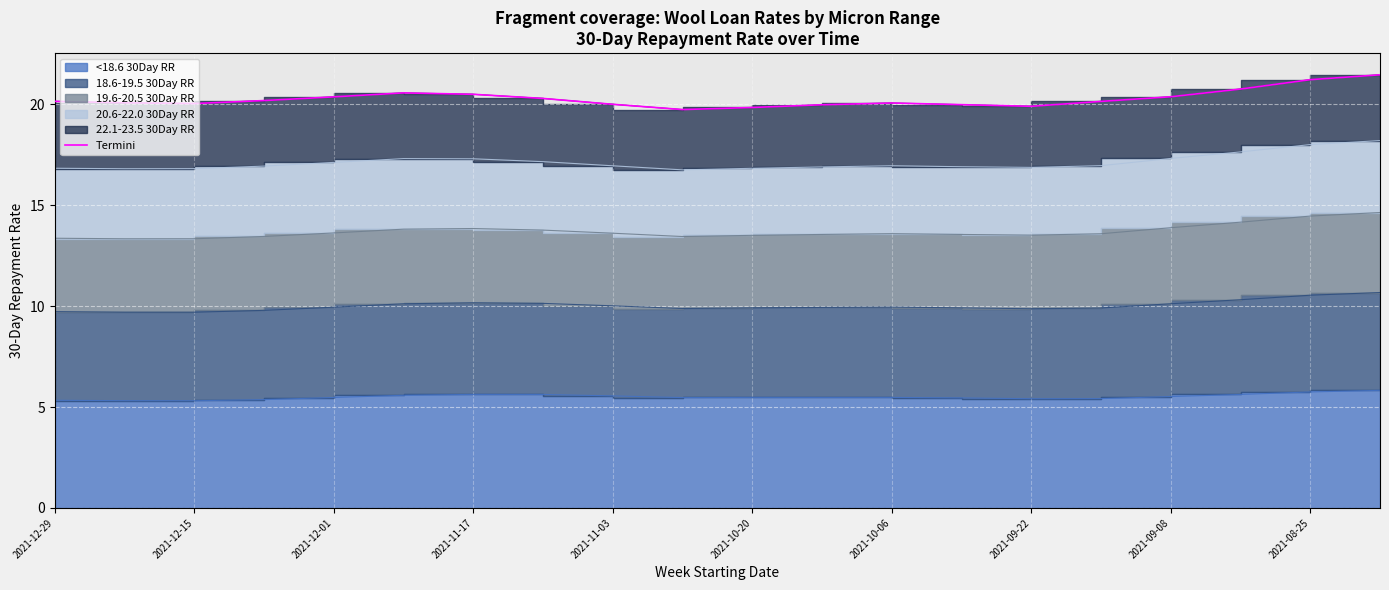

What is the ratio of the value at 14 to the value at 2021-12-15?

1.0